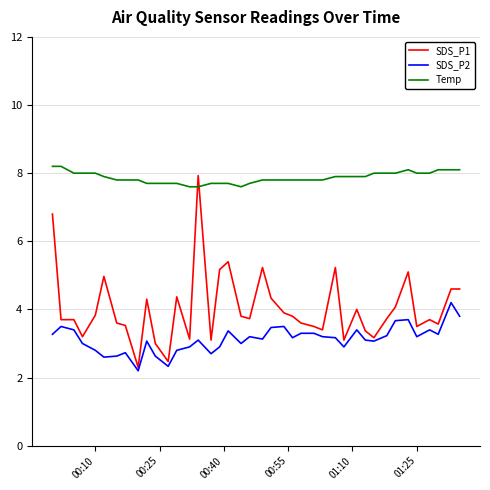

What are all the series names shown in the legend?

SDS_P1, SDS_P2, Temp